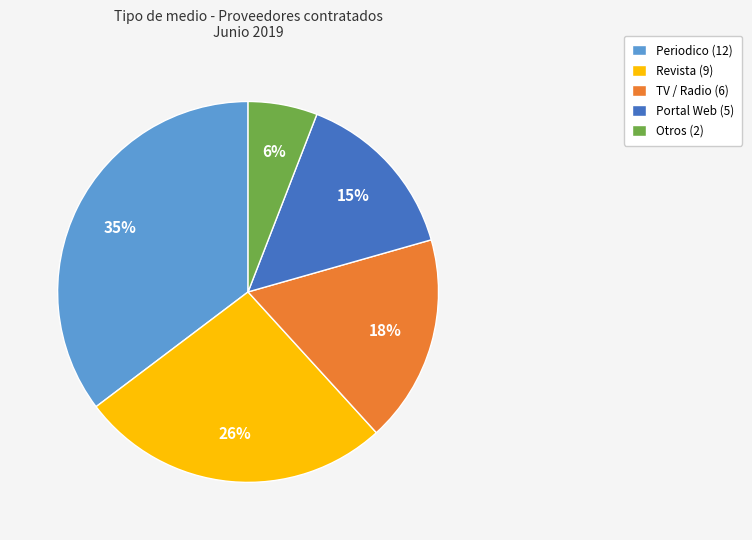

How many slices are in this pie chart?

5